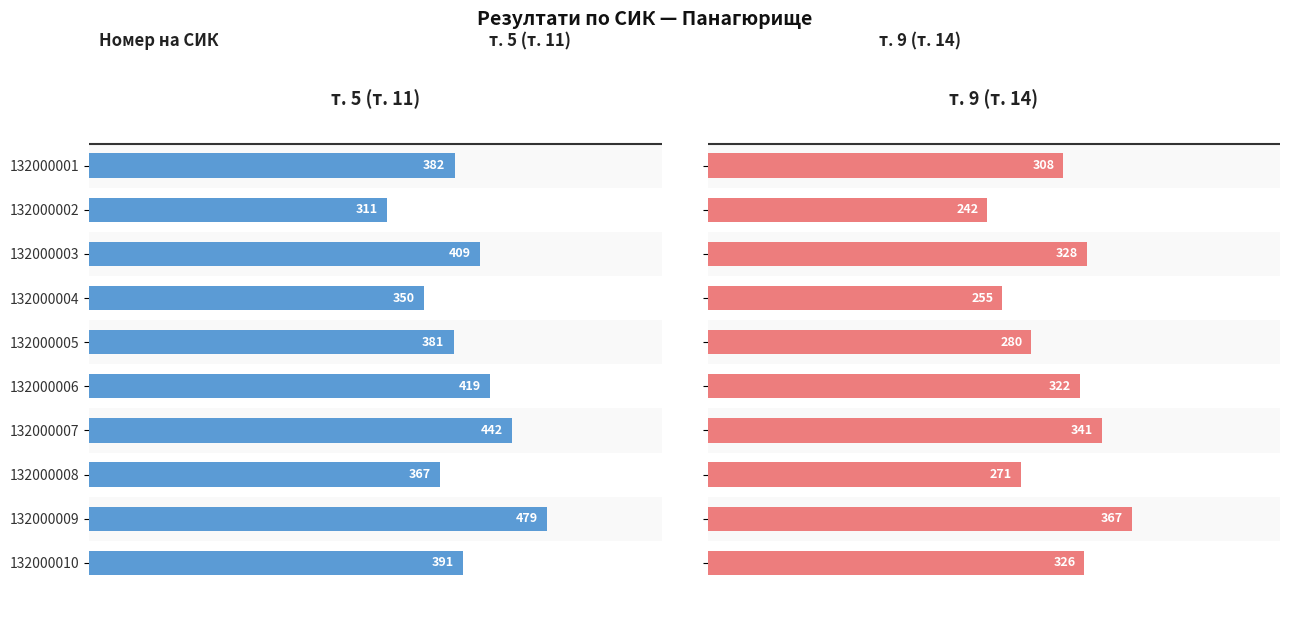

What is the value of the т. 5 (т. 11) bar at the 5th from the left?

381